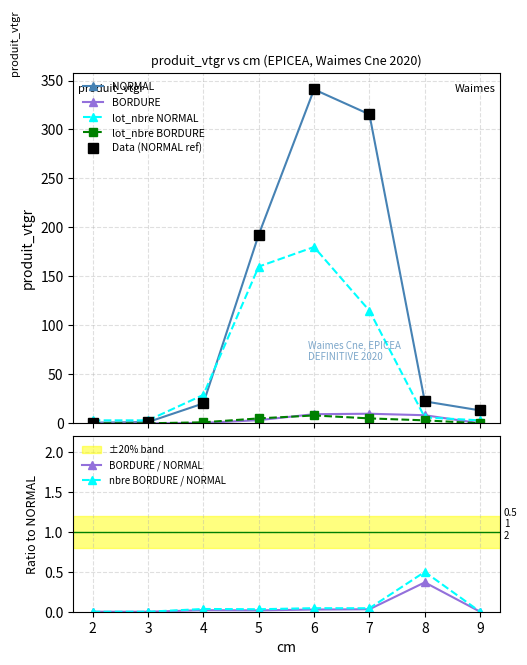

What is the difference between the maximum and minimum values in the lot_nbre_NORMAL series?

177.0